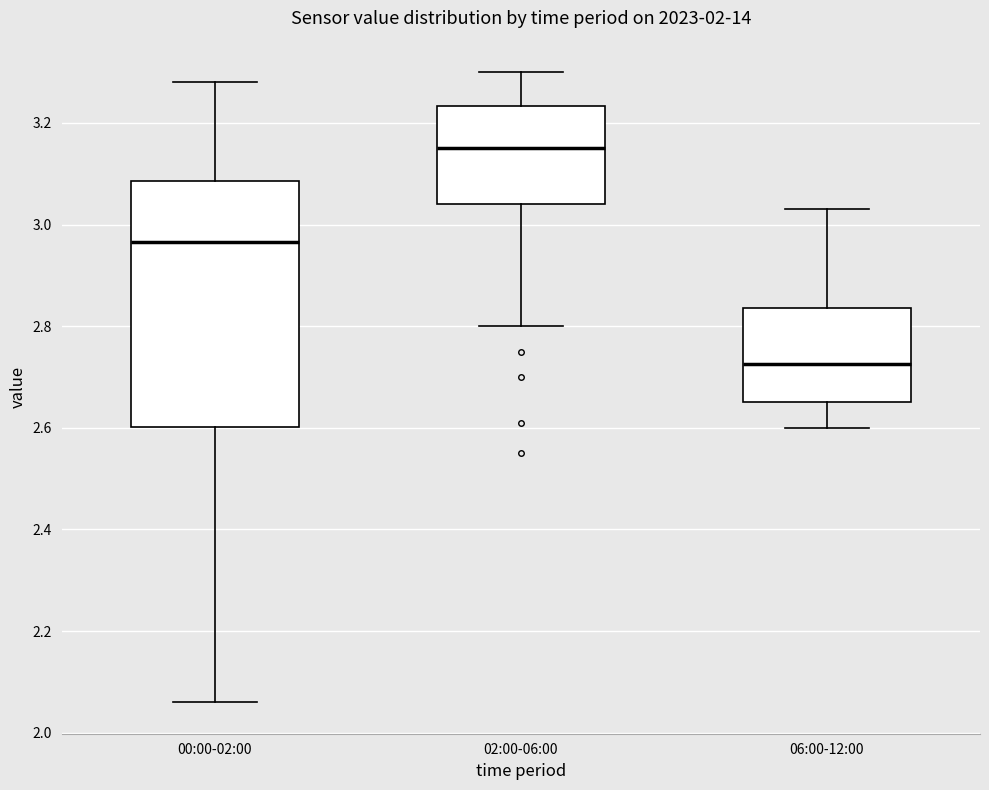

Reading left to right, transcribe this box plot: for each box, give where its median line is, the range the box spans, and where its two whiskers end, as read against the y-axis. The values are not printed on the chart, so give them approximately, as read against the axis.

00:00-02:00: median 2.96, box 2.60 to 3.08, whiskers 2.06 to 3.28
02:00-06:00: median 3.16, box 3.04 to 3.24, whiskers 2.80 to 3.30
06:00-12:00: median 2.72, box 2.66 to 2.84, whiskers 2.60 to 3.04